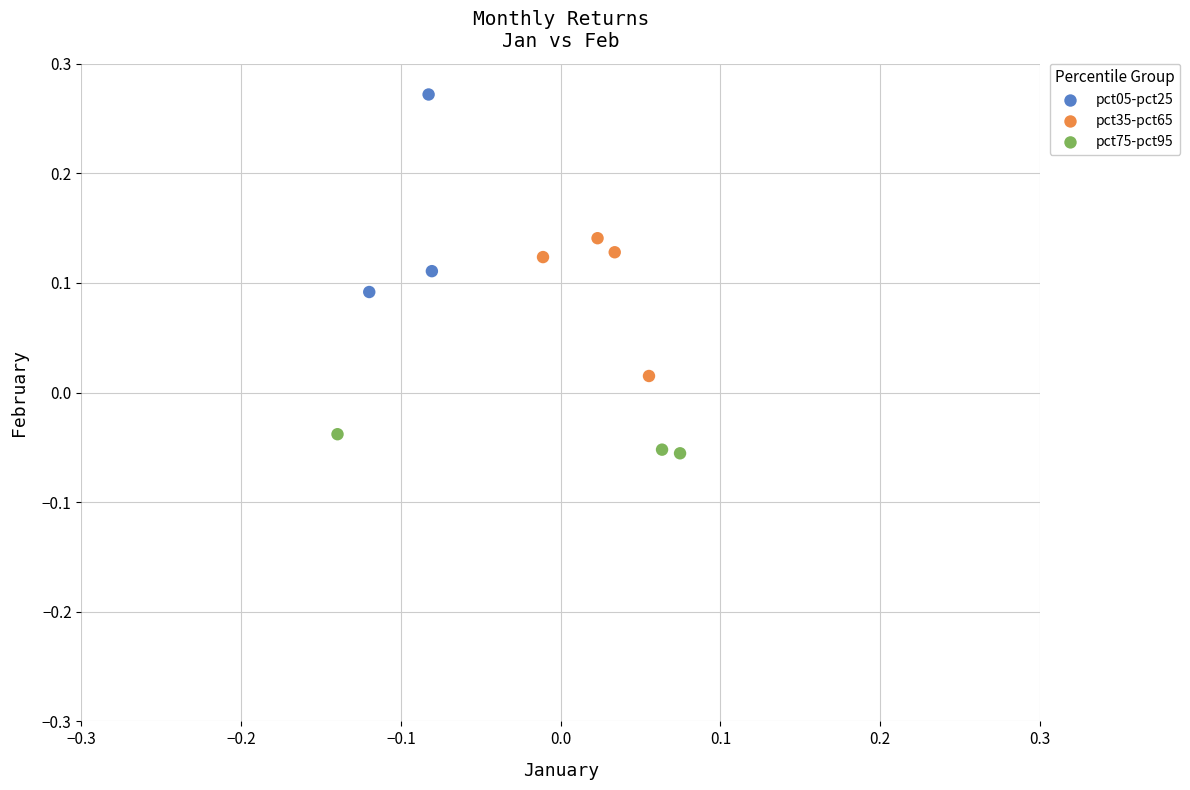

Which series contains the highest Y value?

pct05-pct25